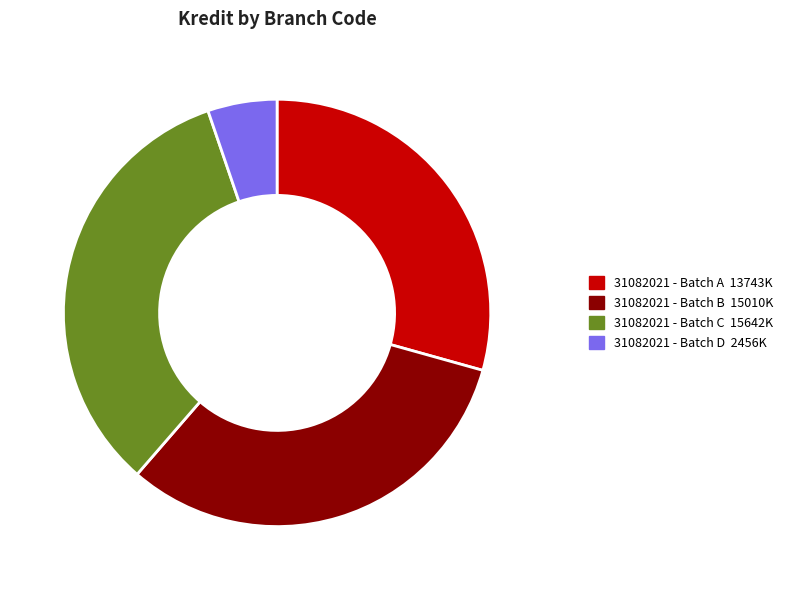

Is there a majority slice in this chart?

No